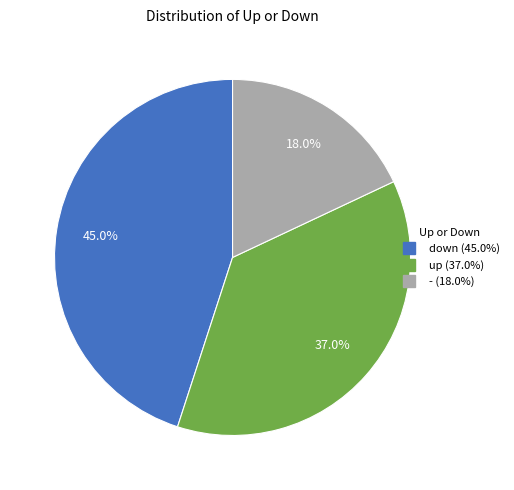

Rank the categories by value from lowest to highest.

-, up, down